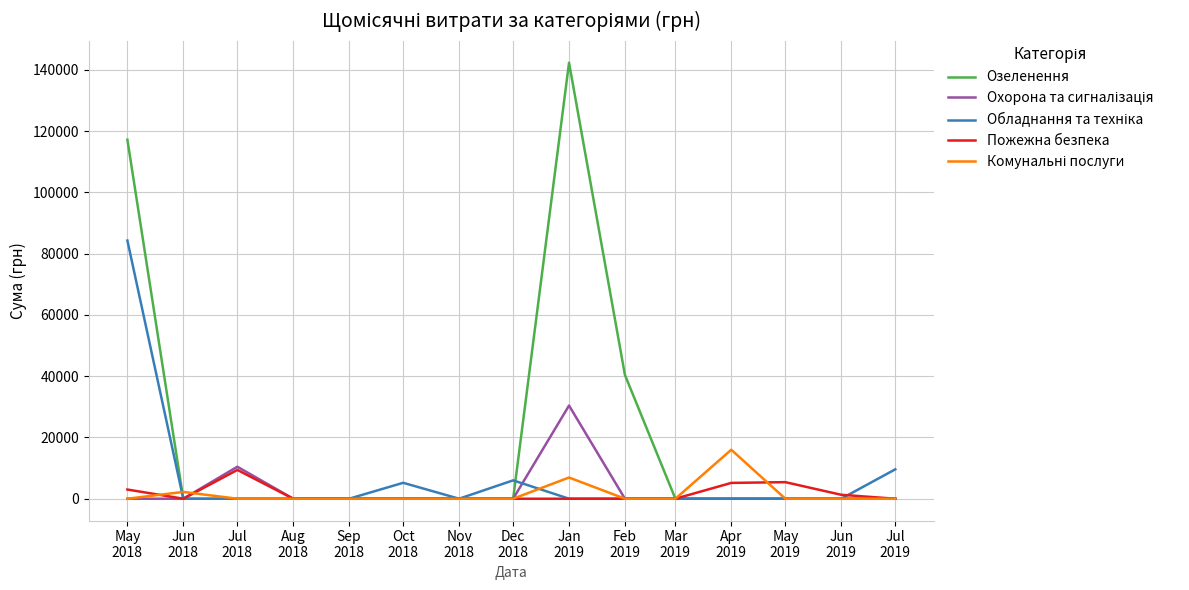

Which series has the widest spread of values?

Озеленення